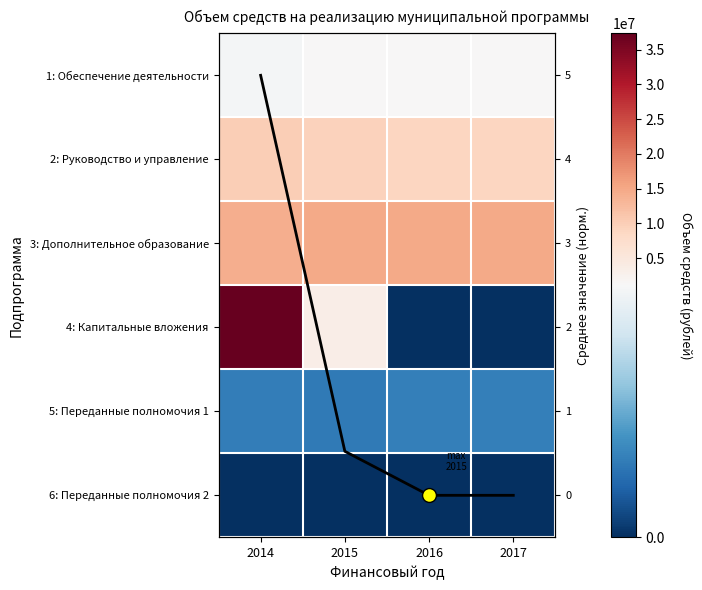

Read the 3: Дополнительное образование value at 2015.

14750285.0